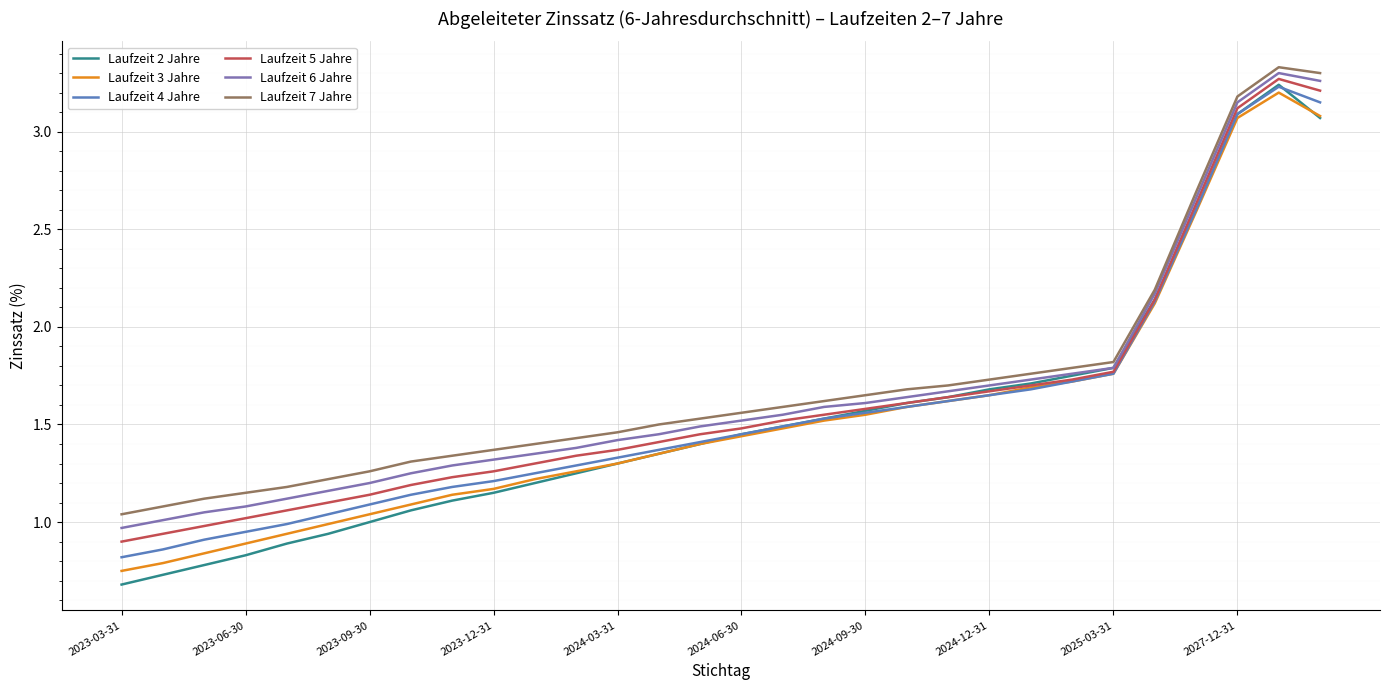

Which series has the largest range (max minus min)?

Laufzeit 2 Jahre